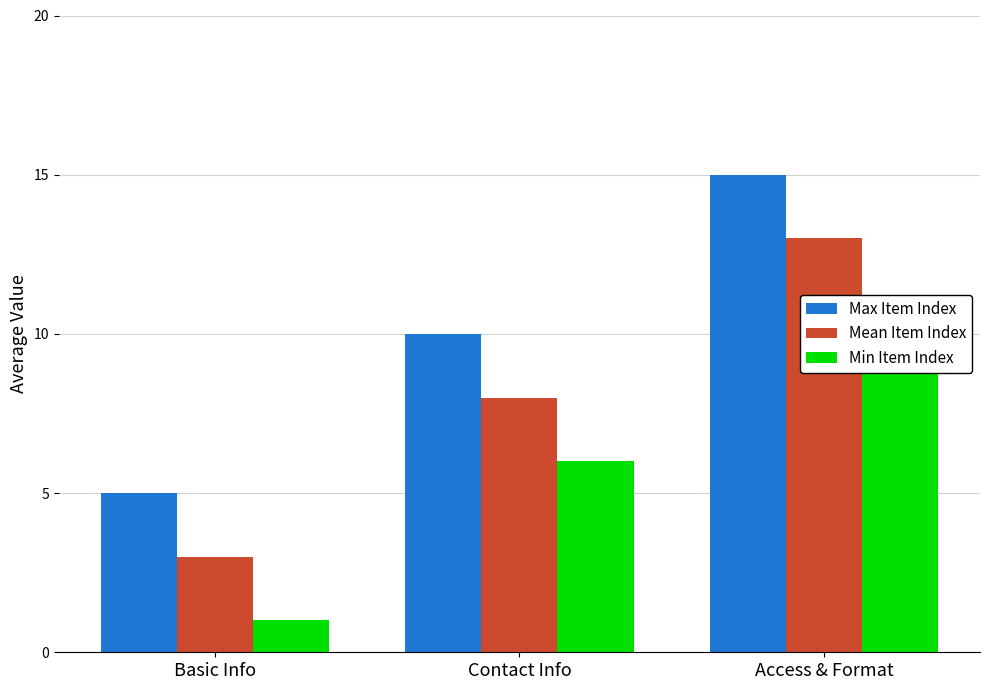

Are the bars horizontal?

No